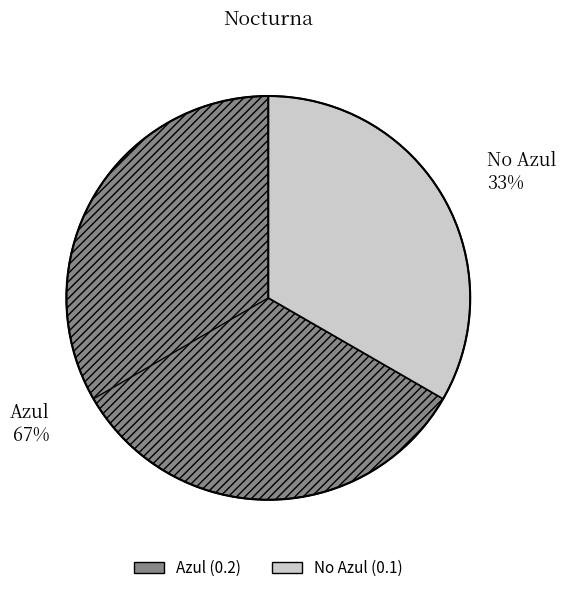

What is the smallest slice in the pie chart?

No Azul